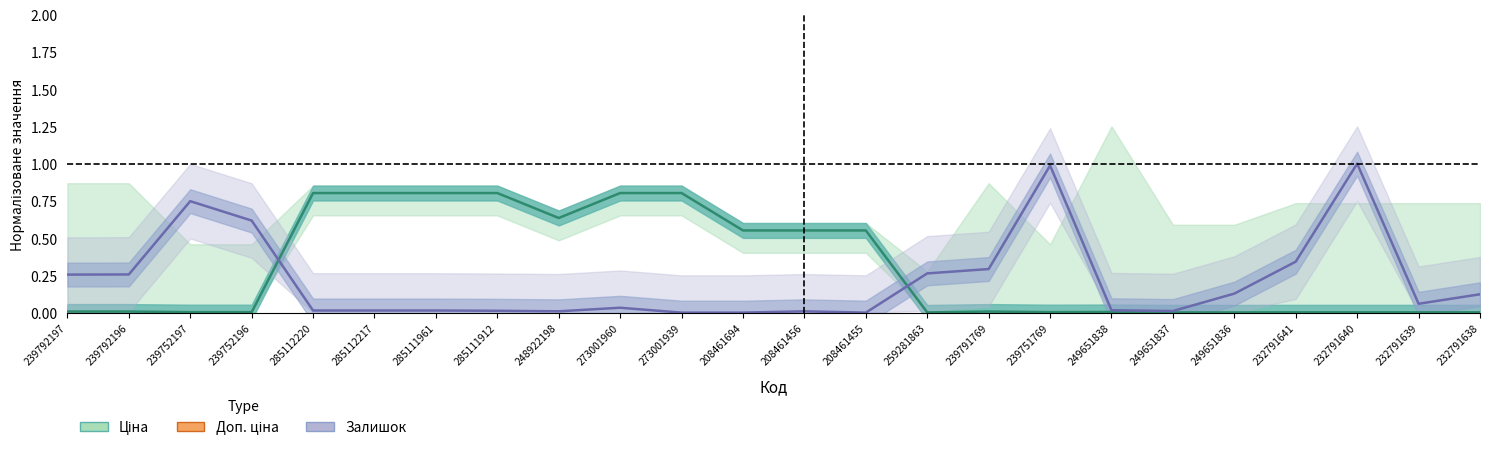

What is the label of the 21st point from the right?

239752196